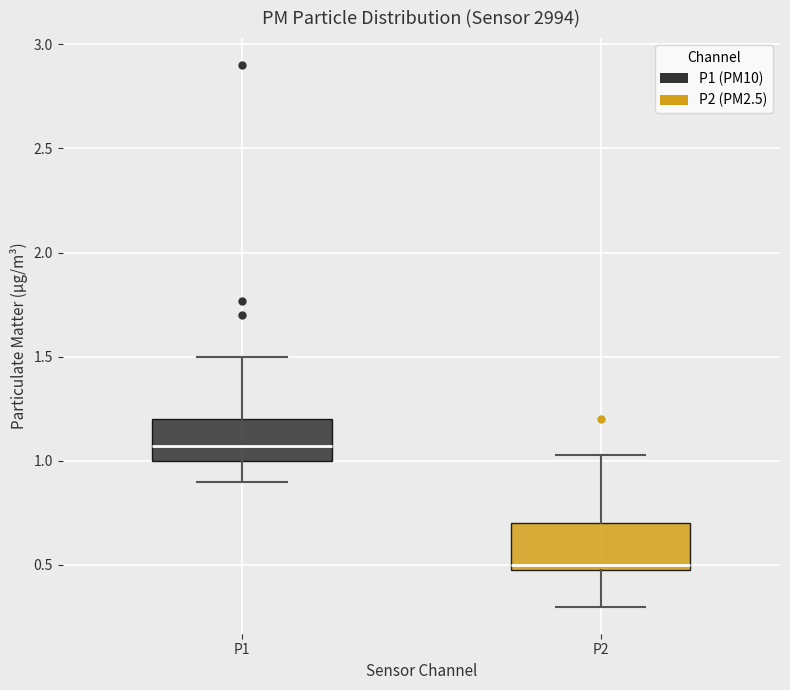

Reading left to right, read every box against the y-axis: the position of its median line, the range the box covers, and the ends of its whiskers. The values are not printed on the chart, so give them approximately, as read against the axis.

P1: median 1.05, box 1.00 to 1.20, whiskers 0.90 to 1.50
P2: median 0.50 (just above the box's lower edge), box 0.50 to 0.70, whiskers 0.30 to 1.05